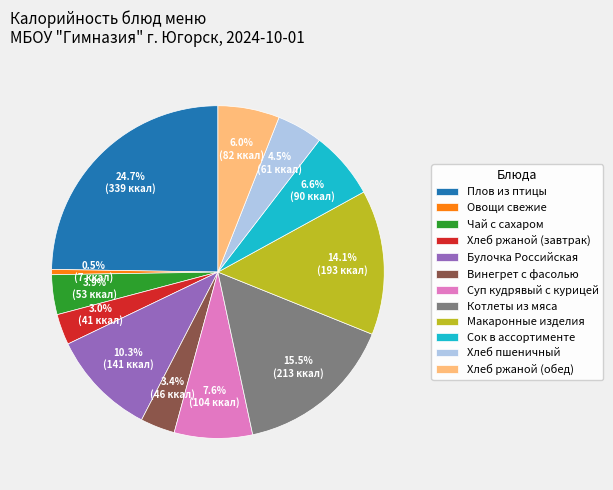

How much of the chart is everything except Суп кудрявый с курицей?

92.4%